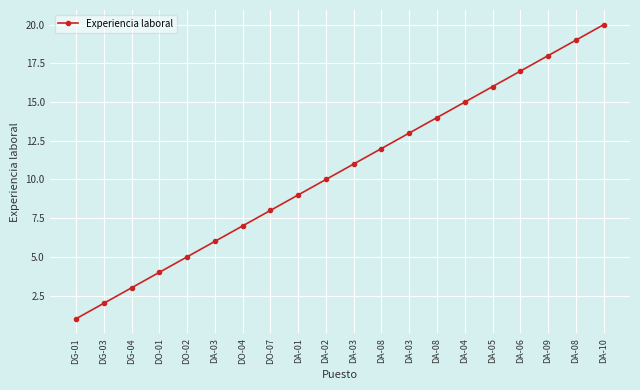

How many lines are shown in the chart?

1